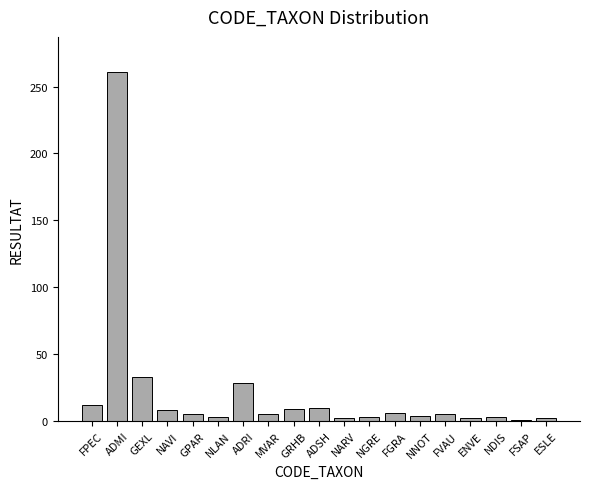

What is the minimum value shown in the chart?

1